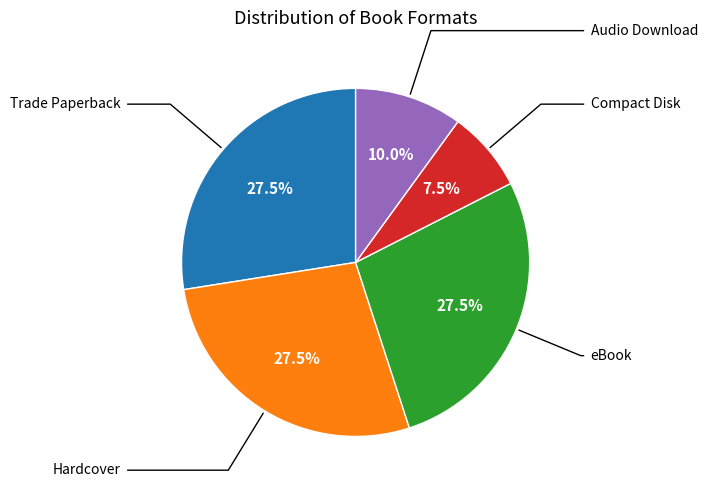

Is there any slice that represents more than half of the pie?

No